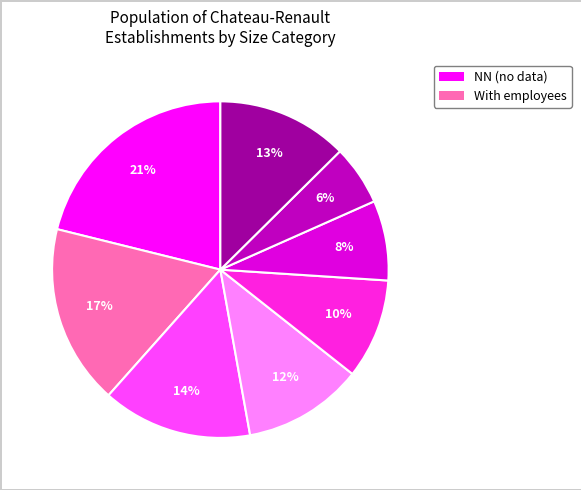

Count the number of slices in the pie.

8